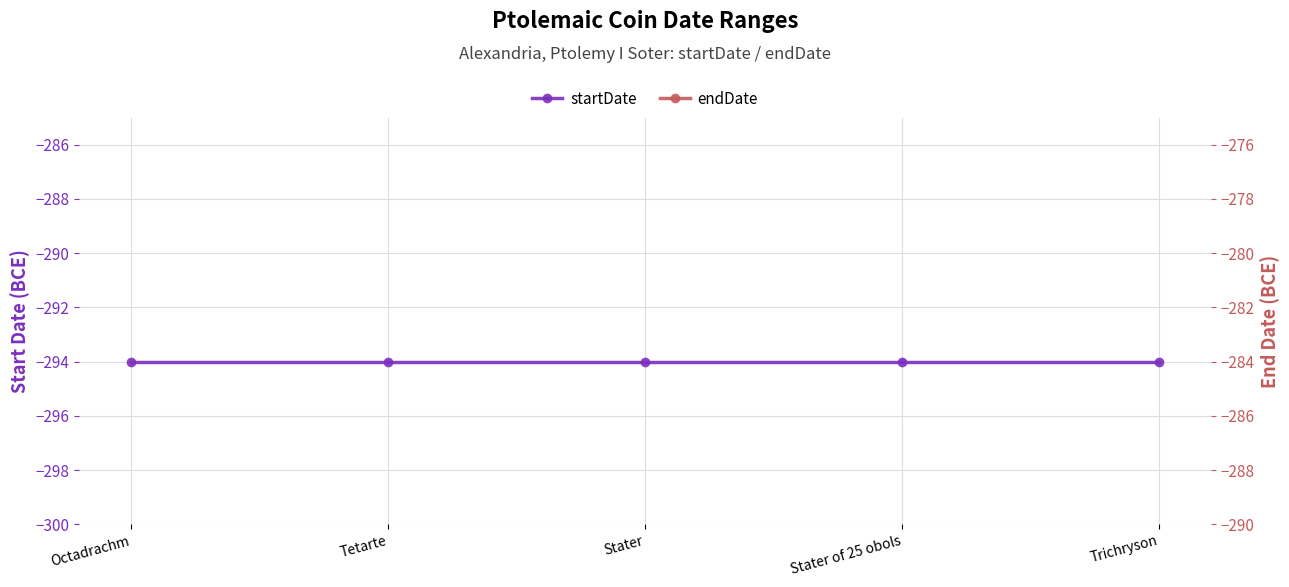

What is the value of the startDate point at the 1st from the left?

-294